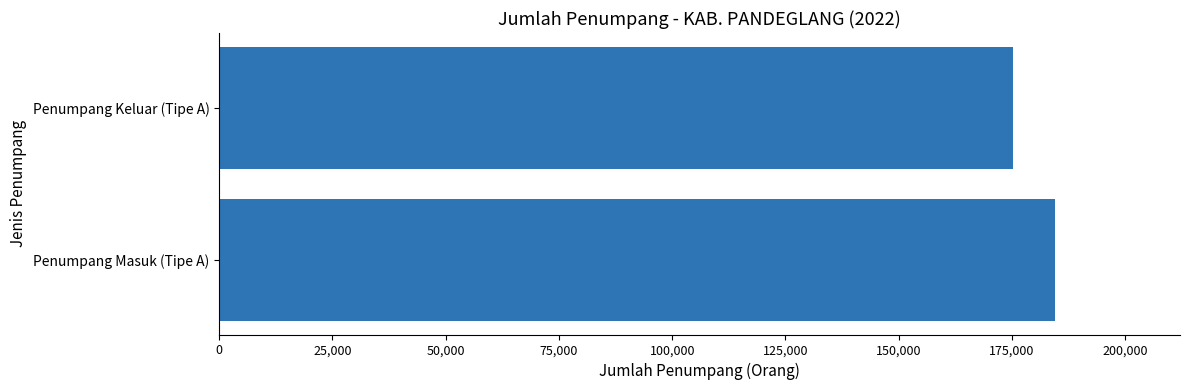

What is the minimum value shown in the chart?

175326